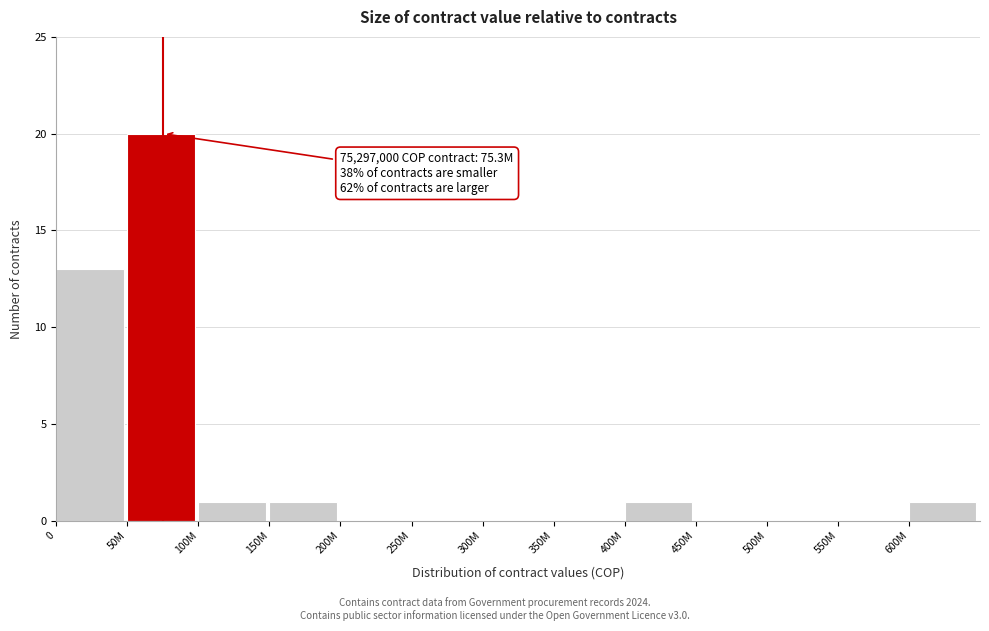

Reading left to right, extract all data points from this chart.

0=13	50M=20	100M=1	150M=1	200M=0	250M=0	300M=0	350M=0	400M=1	450M=0	500M=0	550M=0	600M=1